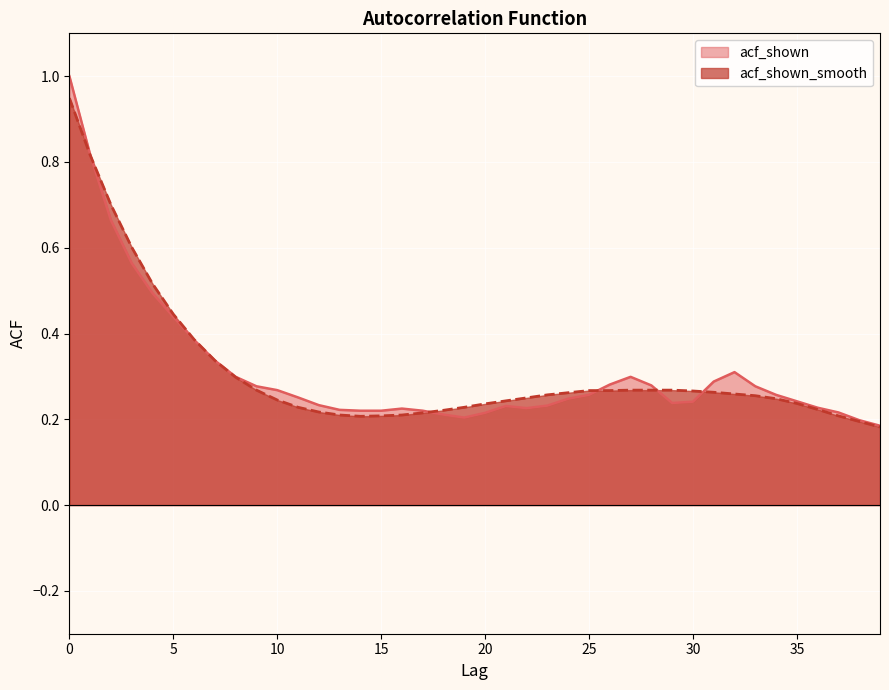

How many lines are shown in the chart?

2